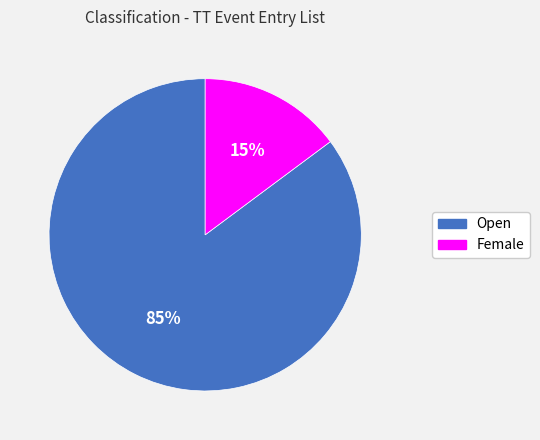

Is it true that Open is 91% of the pie?

False